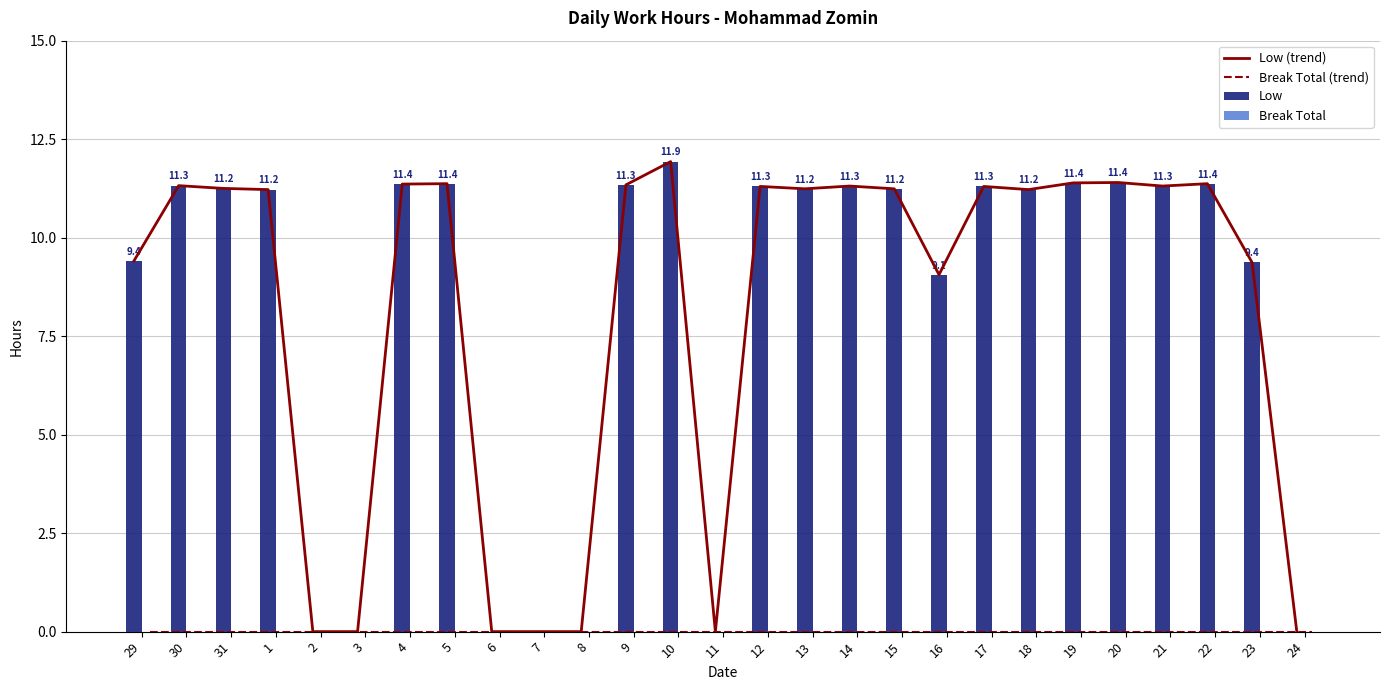

What is the total value across all series at 22?

22.7